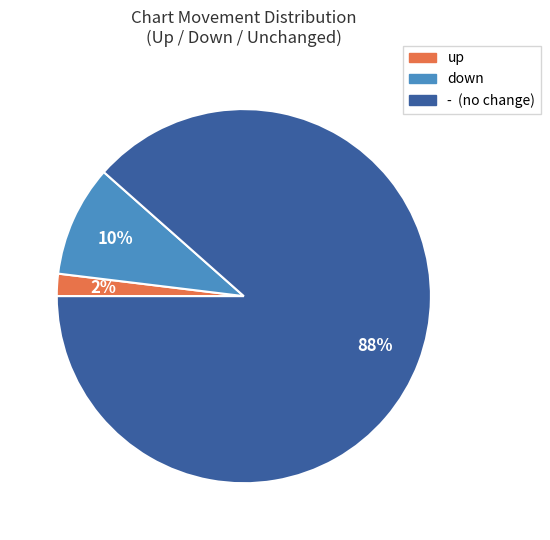

Do up and down together represent more than half of the pie?

No